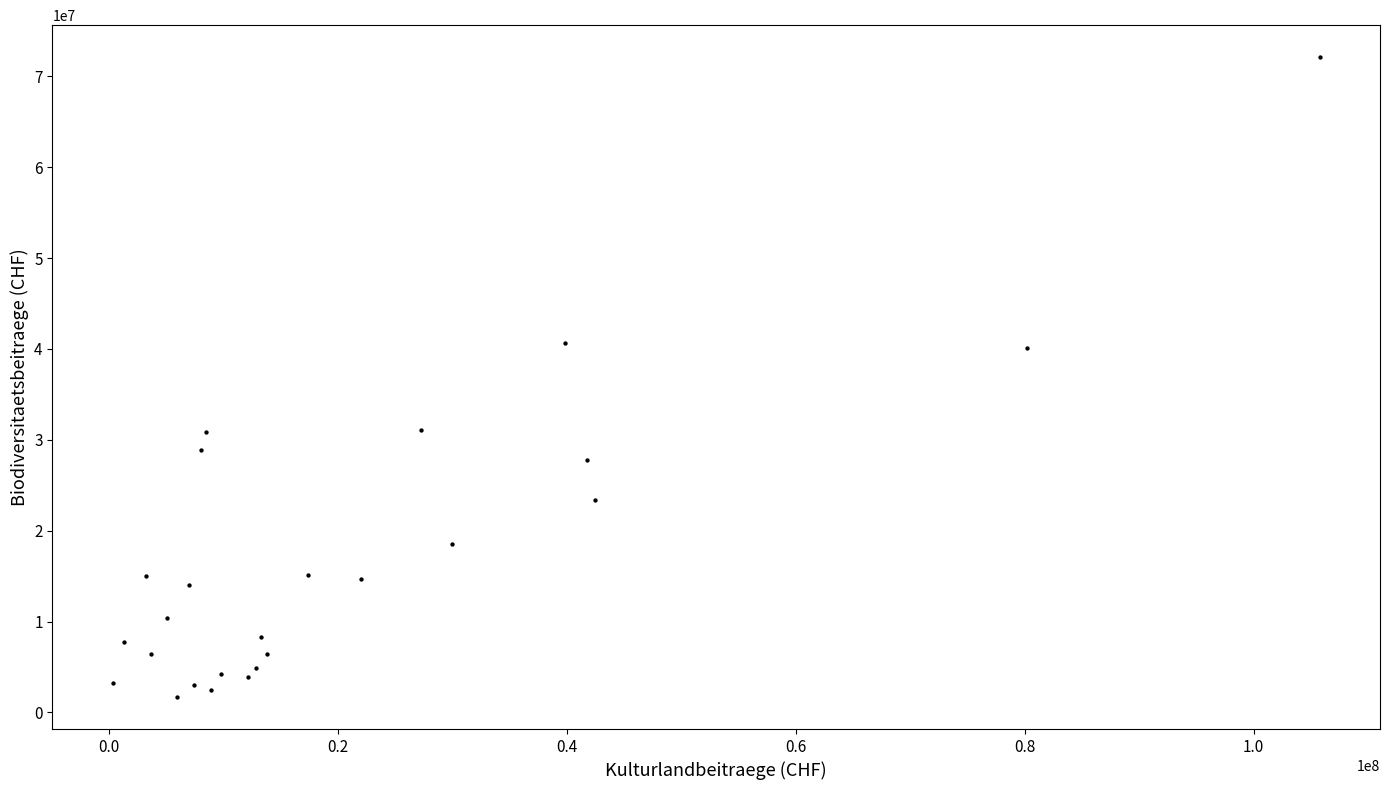

What is the range of Y values (max minus min)?

70431287.8